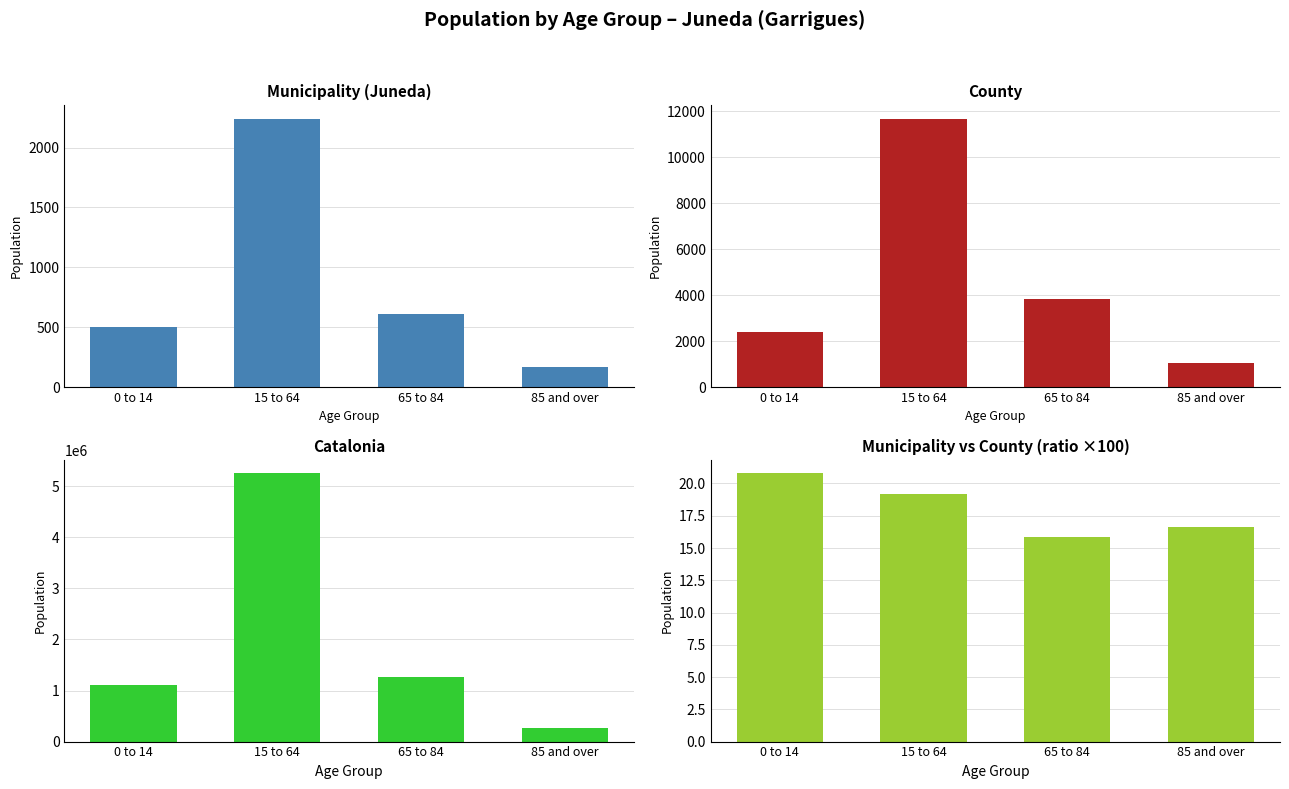

What is the sum of the County values at 65 to 84 and 85 and over?

4859.0